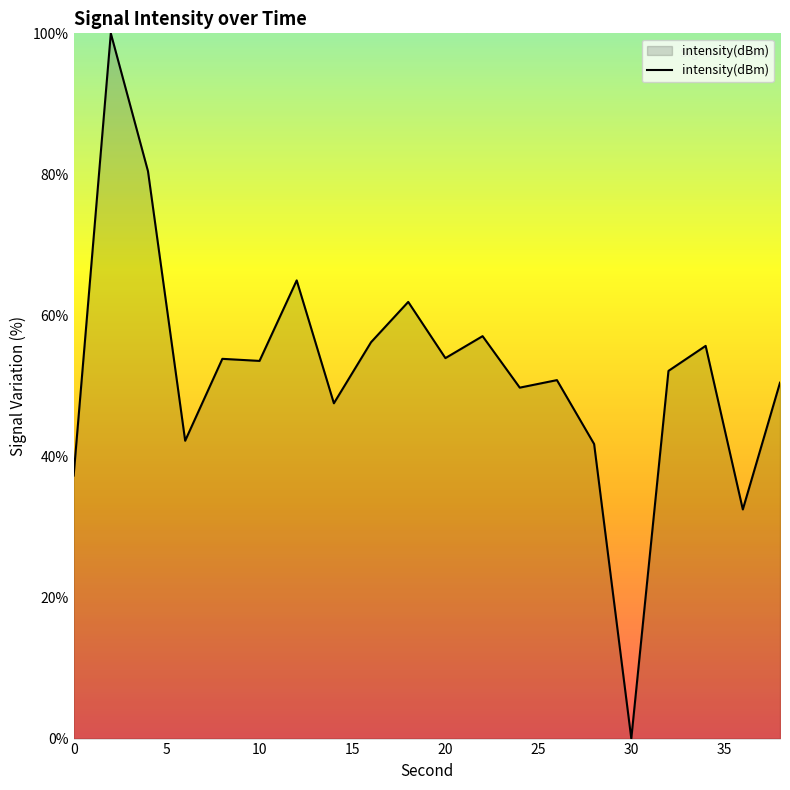

What is the maximum value shown in the chart?

100.0